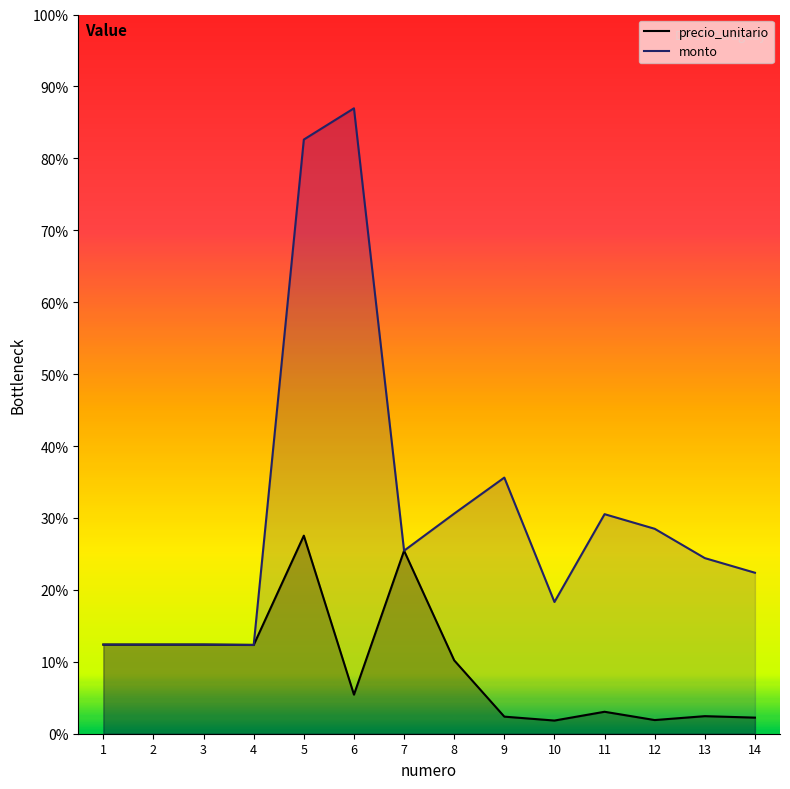

List the labels in order of monto value, smallest first.

4, 1, 2, 3, 10, 14, 13, 7, 12, 11, 8, 9, 5, 6